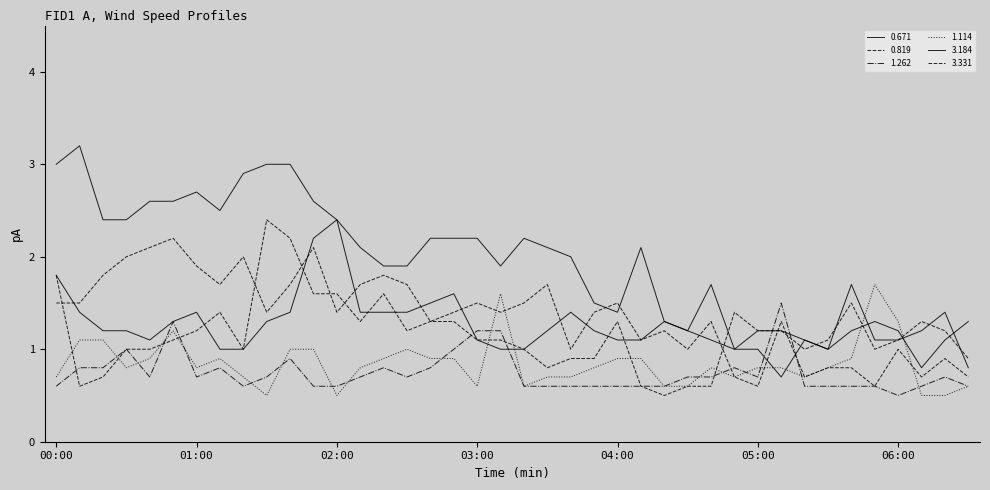

Where do 1.262 and 1.114 first cross each other?

00:20 and 00:30